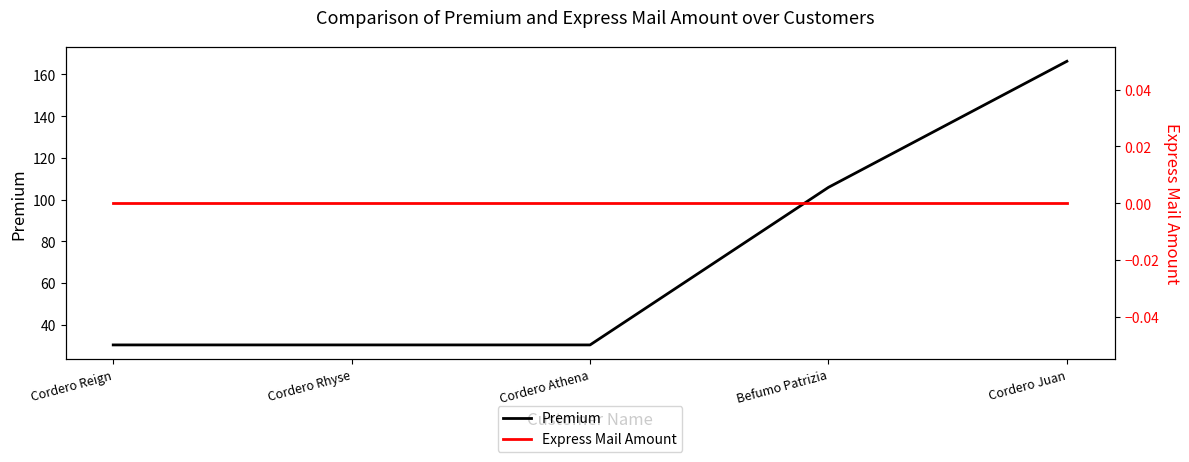

Is the value of Premium at Cordero Rhyse greater than the value of Express Mail Amount at Cordero Rhyse?

Yes